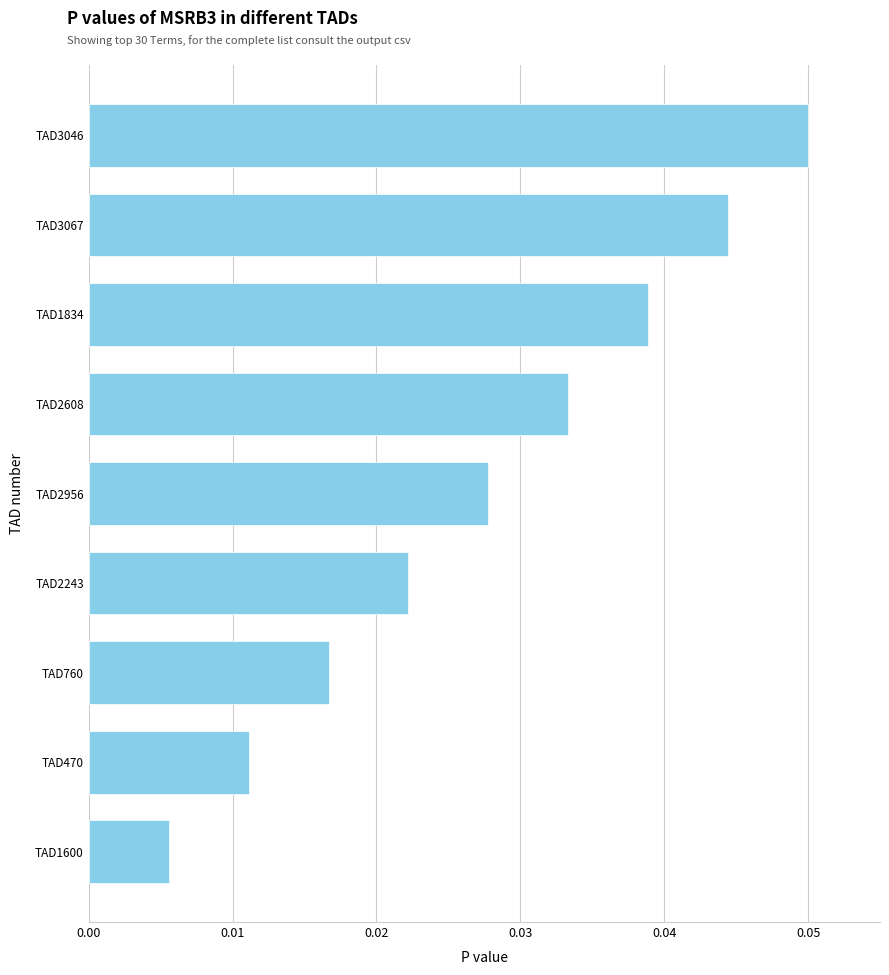

List the labels in order of value, smallest first.

TAD1600, TAD470, TAD760, TAD2243, TAD2956, TAD2608, TAD1834, TAD3067, TAD3046